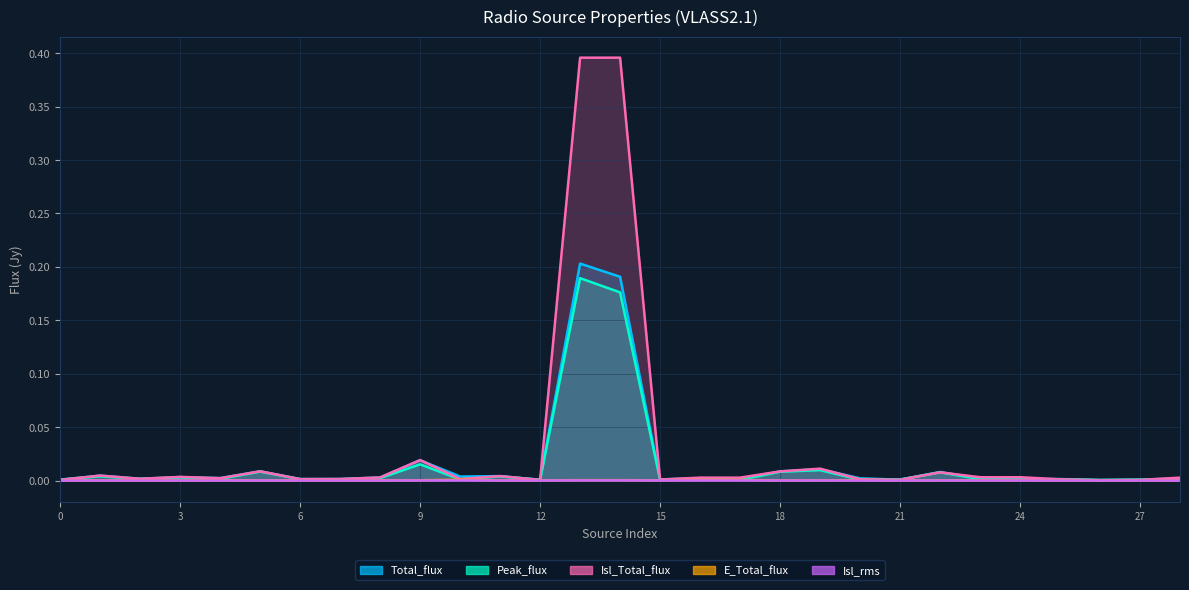

At 5, list the series in order from smallest to largest.

Isl_rms, E_Total_flux, Peak_flux, Isl_Total_flux, Total_flux